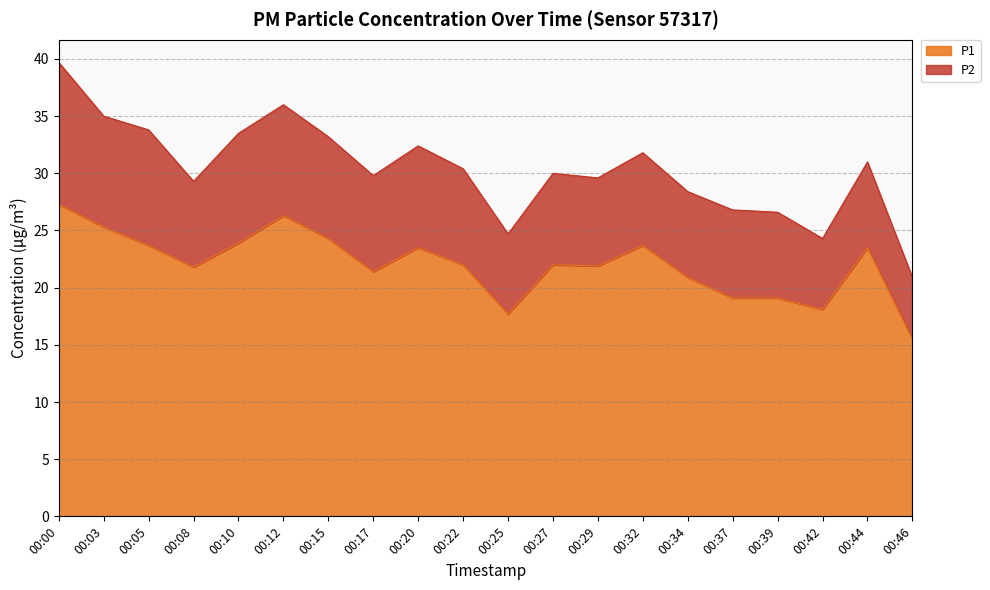

What is the change in value from 00:03 to 00:27?

-3.3